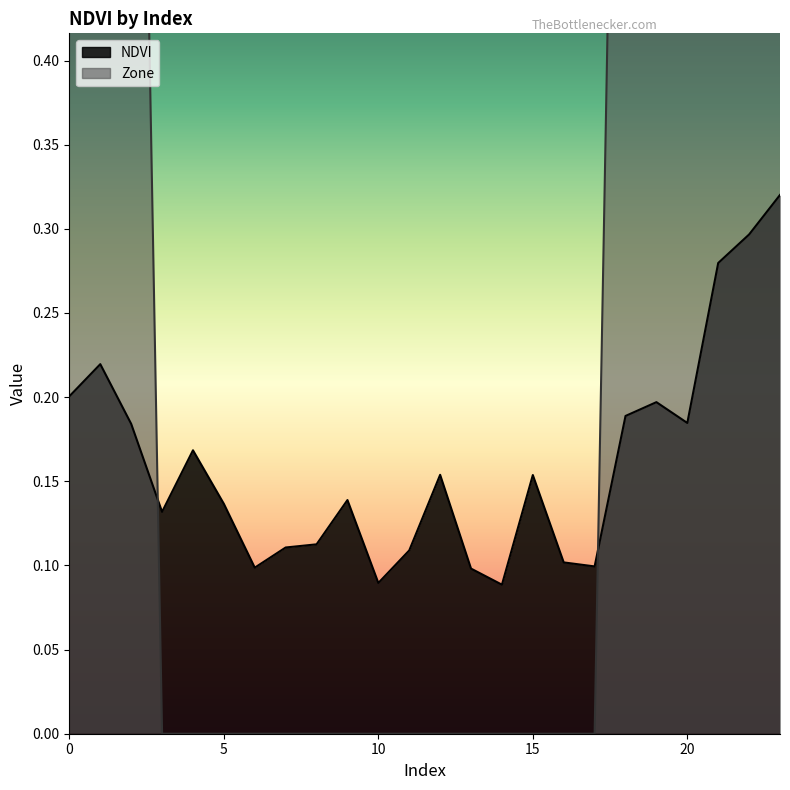

Reading left to right, extract all data points from this chart.

NDVI: 0.2	0.2	0.2	0.1	0.2	0.1	0.1	0.1	0.1	0.1	0.1	0.1	0.2	0.1	0.1	0.2	0.1	0.1	0.2	0.2	0.2	0.3	0.3	0.3
Zone: 1.0	1.0	1.0	0.0	0.0	0.0	0.0	0.0	0.0	0.0	0.0	0.0	0.0	0.0	0.0	0.0	0.0	0.0	1.0	1.0	1.0	1.0	1.0	1.0